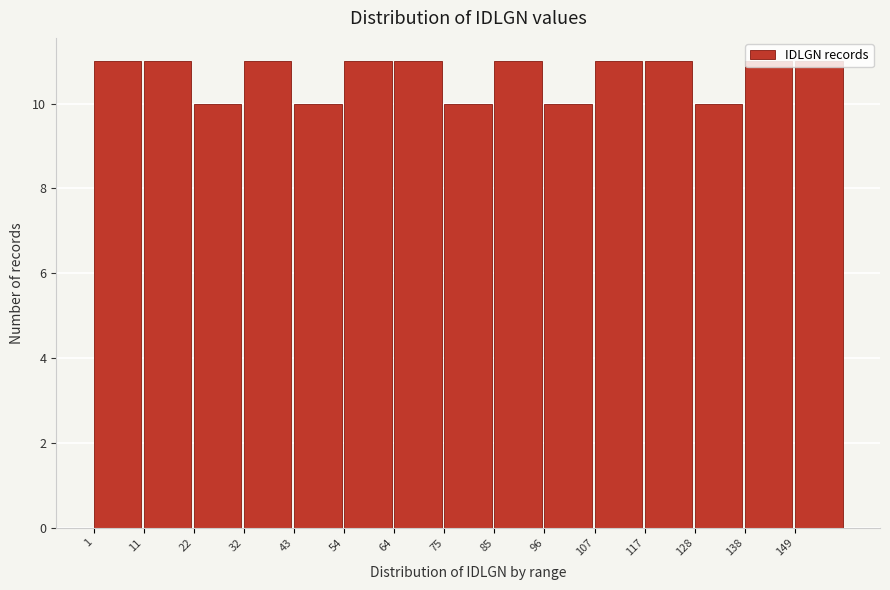

How tall is the bar that spans 1.0 to 11.6 on the x-axis? Neither the bar edges nor the heights are printed on the chart, so give them approximately, as read against the axes.

11